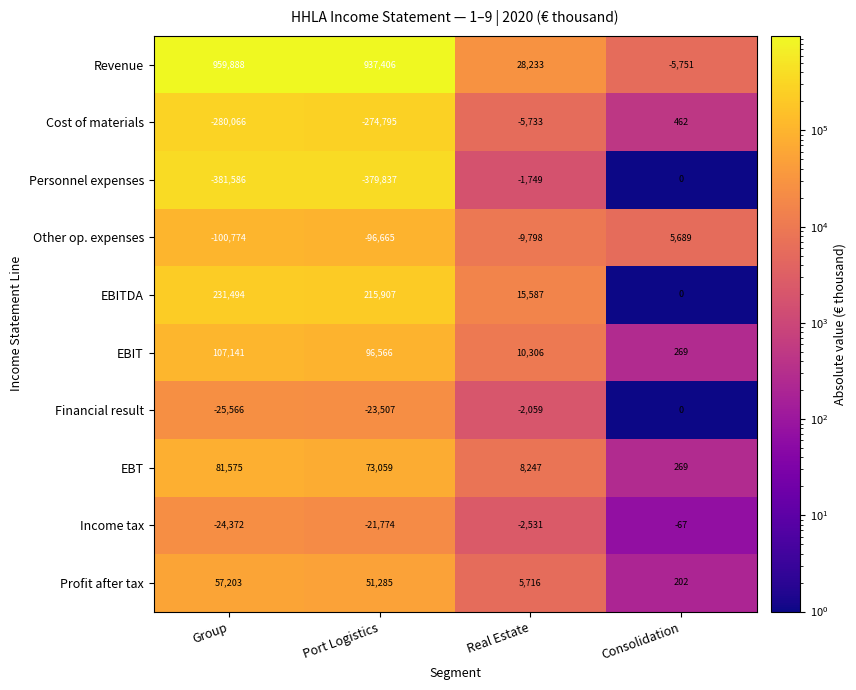

Is it true that EBIT equals 107141 at Group?

True